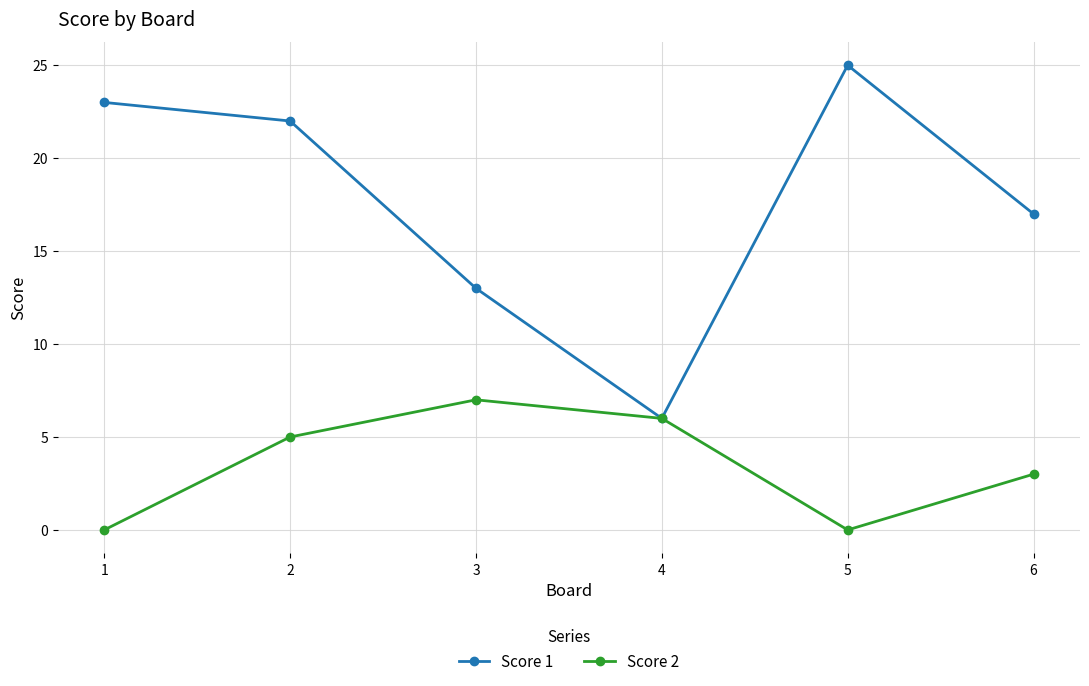

Reading left to right, extract all data points from this chart.

Score 1: 23	22	13	6	25	17
Score 2: 0	5	7	6	0	3